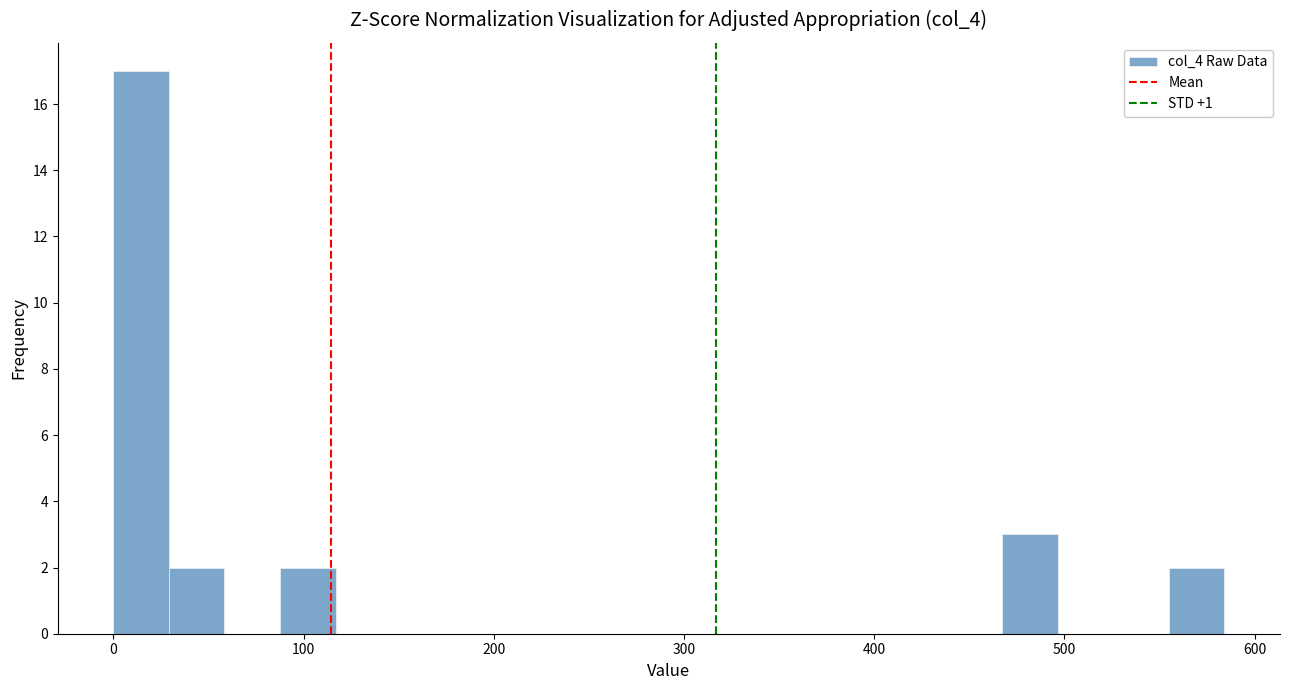

Around what value on the x-axis is the tallest bar? Give the approximate position of its centre, as read against the axis.

10